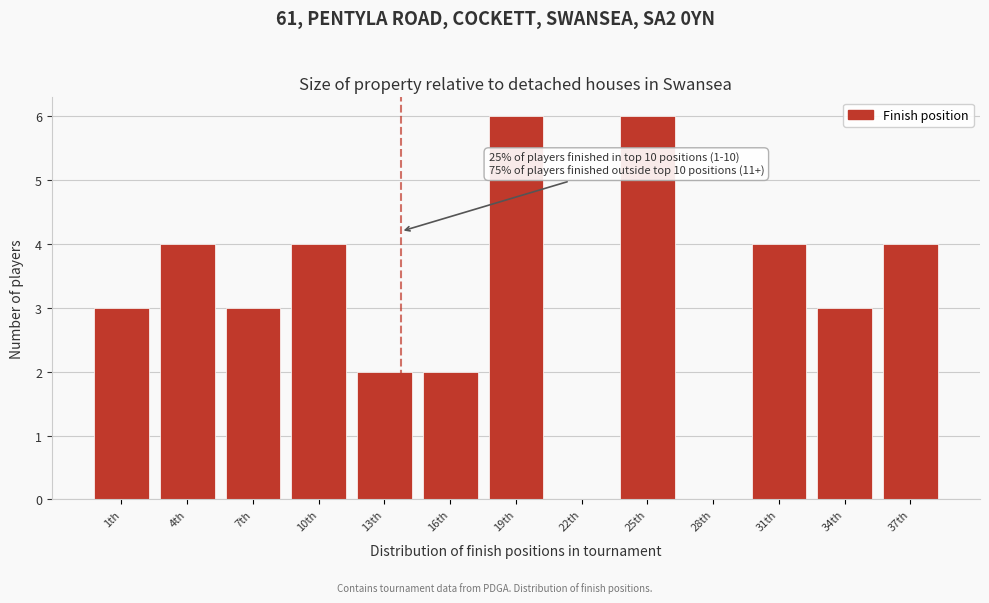

Reading left to right, extract all data points from this chart.

1th=3	4th=4	7th=3	10th=4	13th=2	16th=2	19th=6	22th=0	25th=6	28th=0	31th=4	34th=3	37th=4